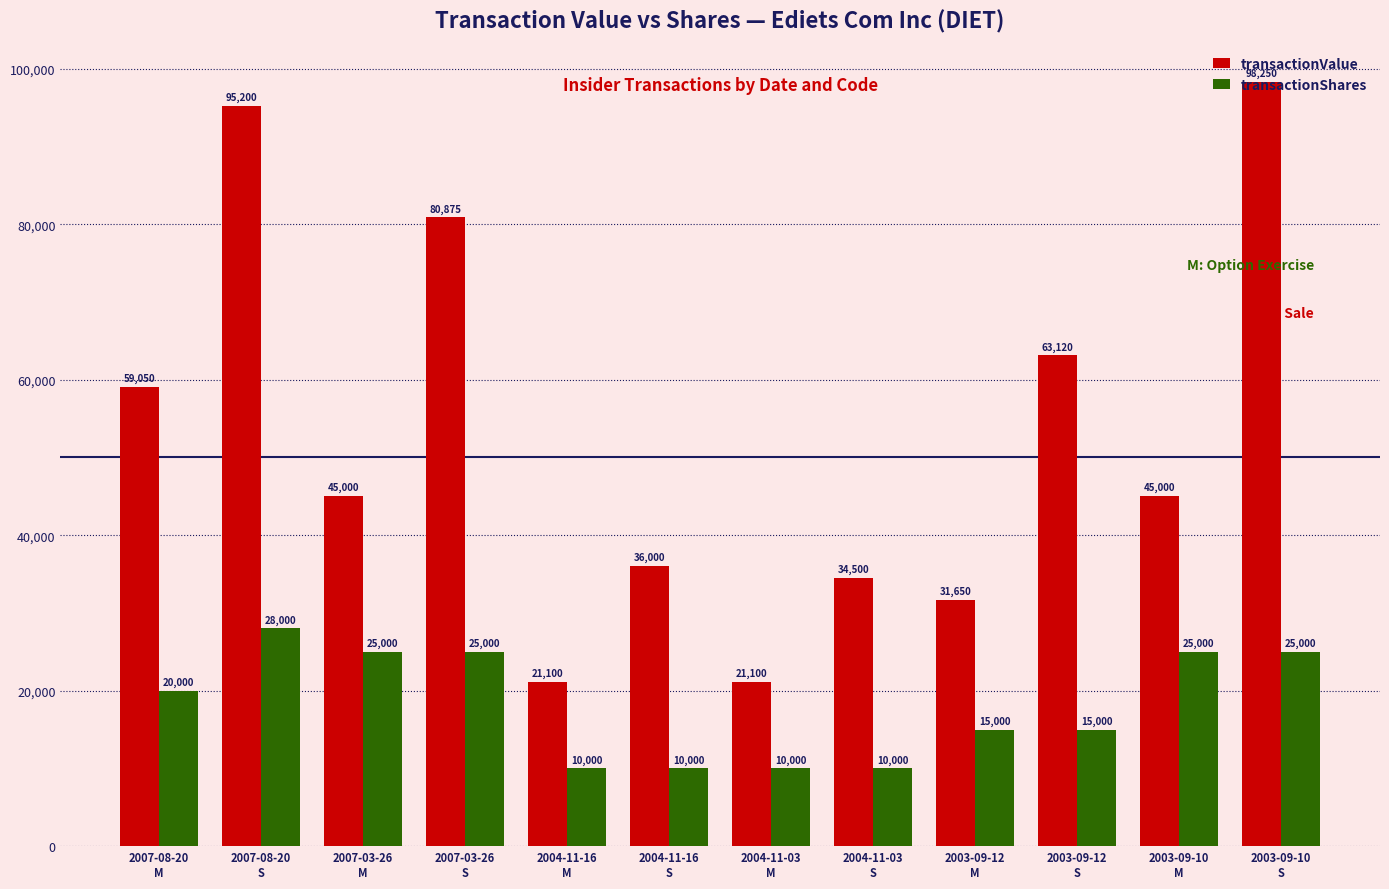

Is it true that transactionShares equals 3668 at 2003-09-12
S?

False